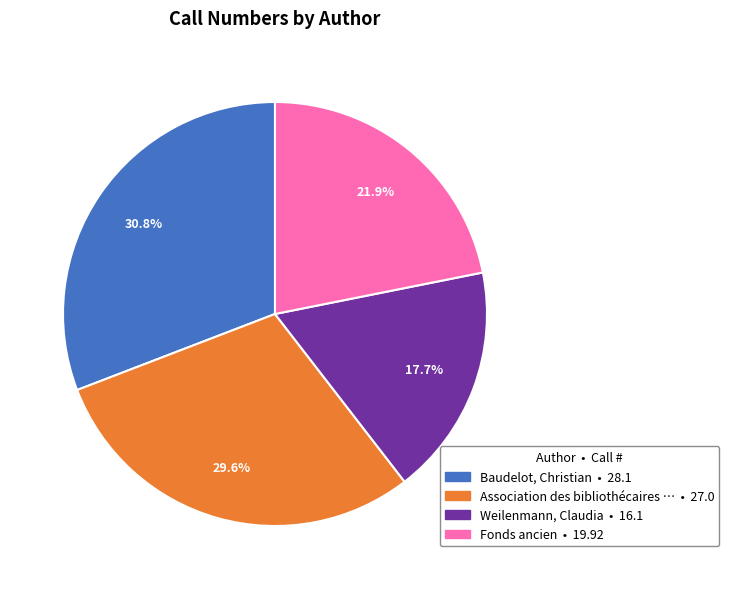

Is there a majority slice in this chart?

No